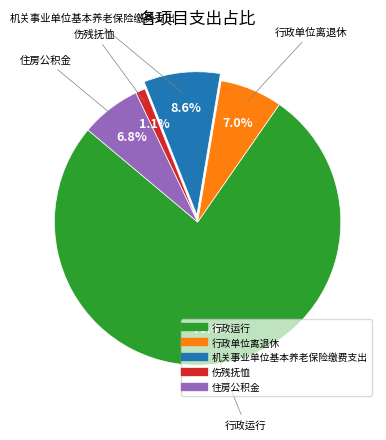

To the nearest percent, what is the difference between the largest and smallest slice percentages?

75%